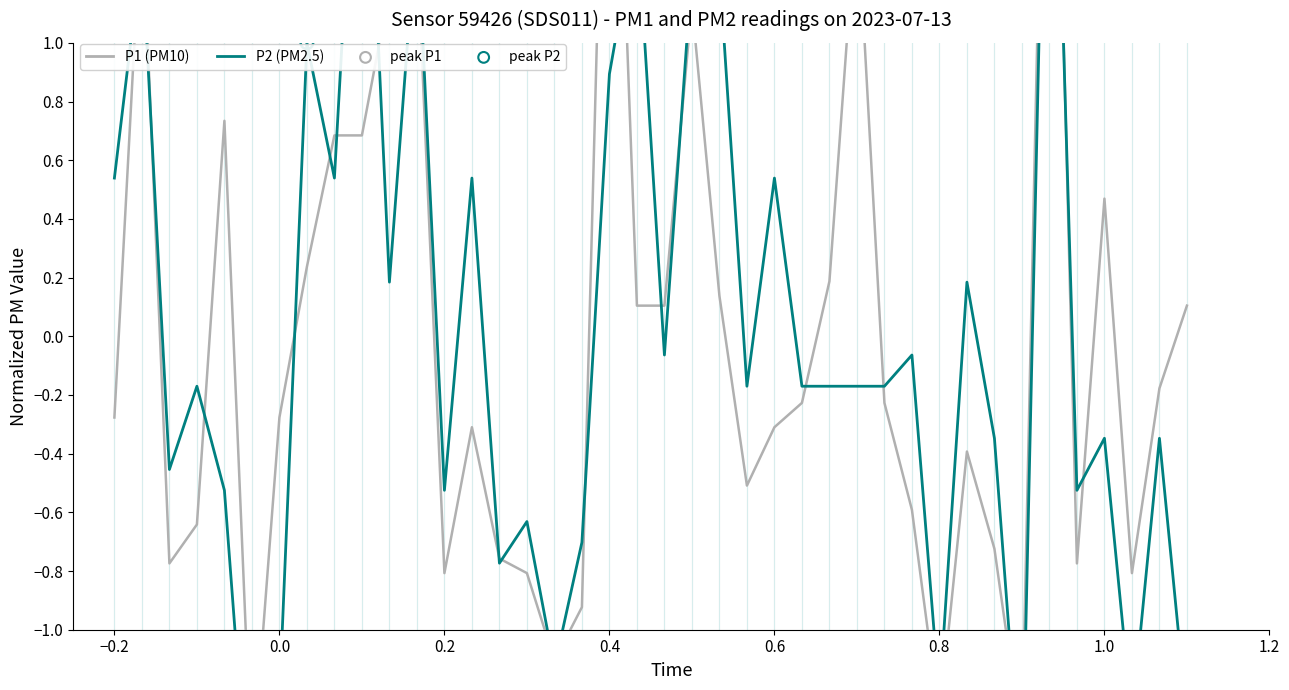

Which series has the largest Y range (max minus min)?

P1 (PM10)